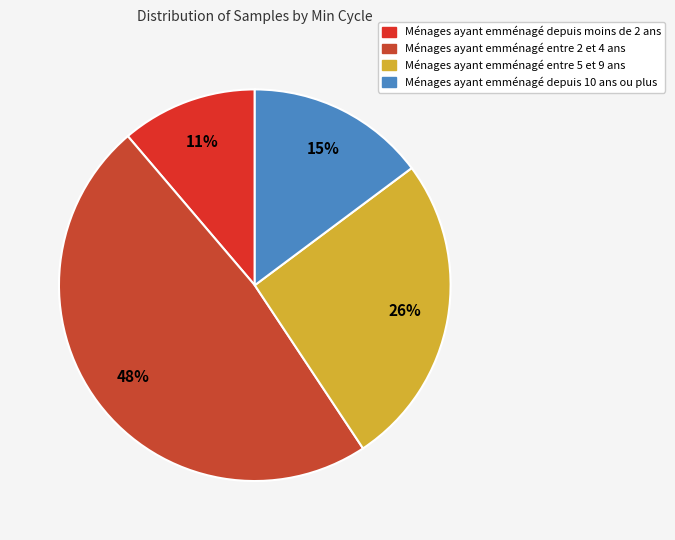

How many slices are in this pie chart?

4